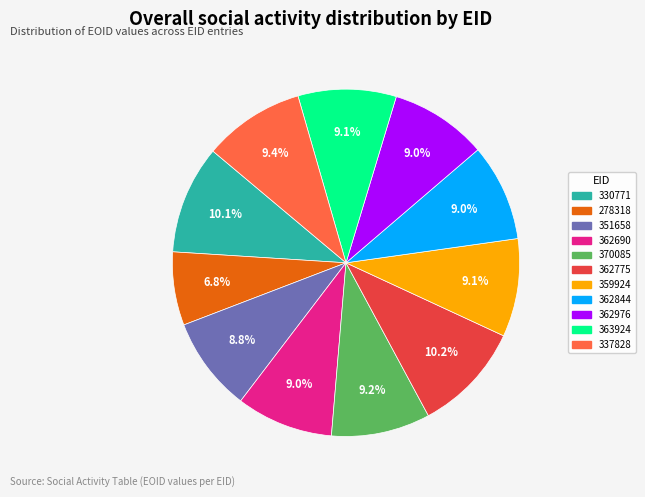

Does 359924 represent more than half of the total?

No